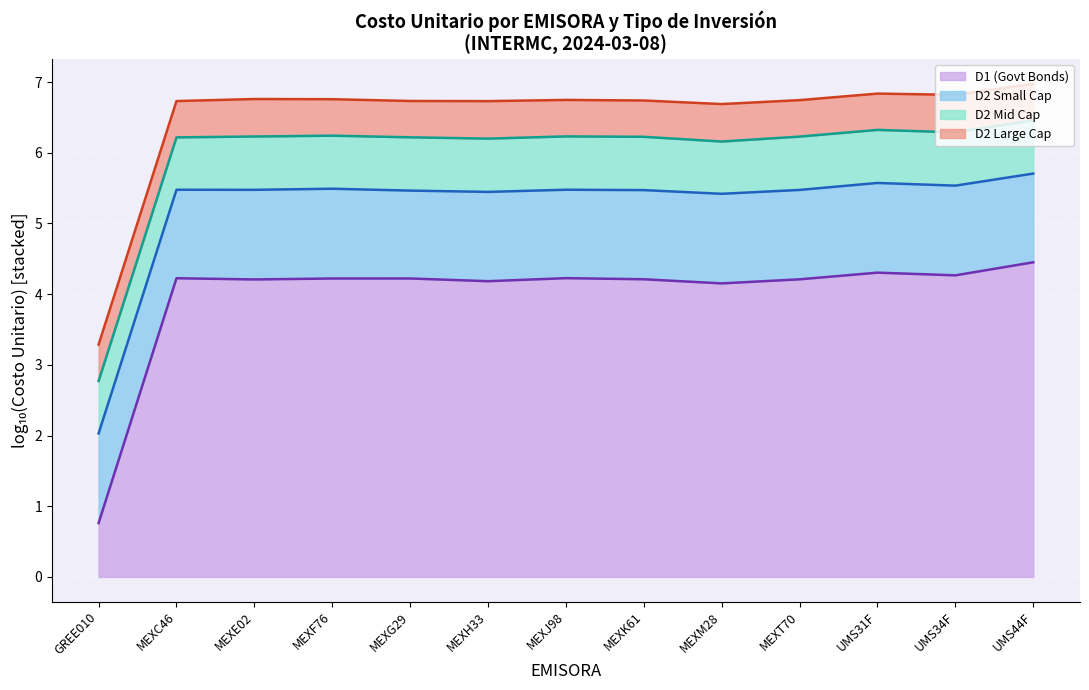

Which series has the largest total across all categories?

D2 Large Cap (line)